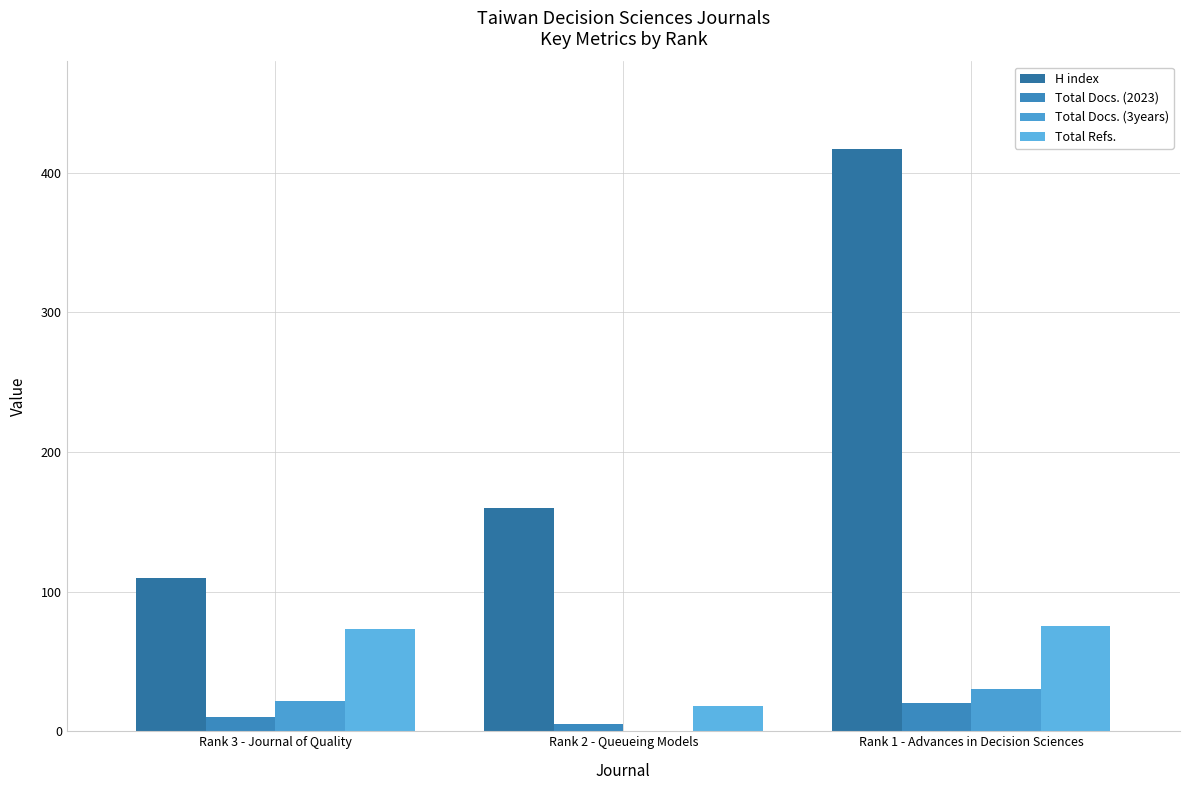

How many distinct data groups are displayed?

4